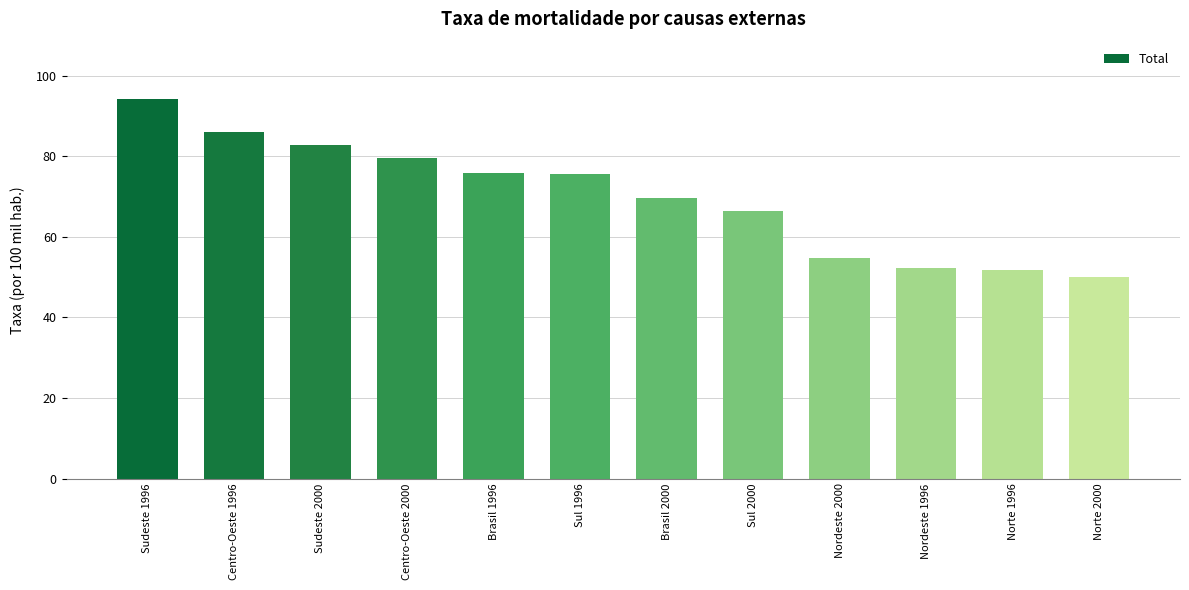

How many data points are less than 75?

6